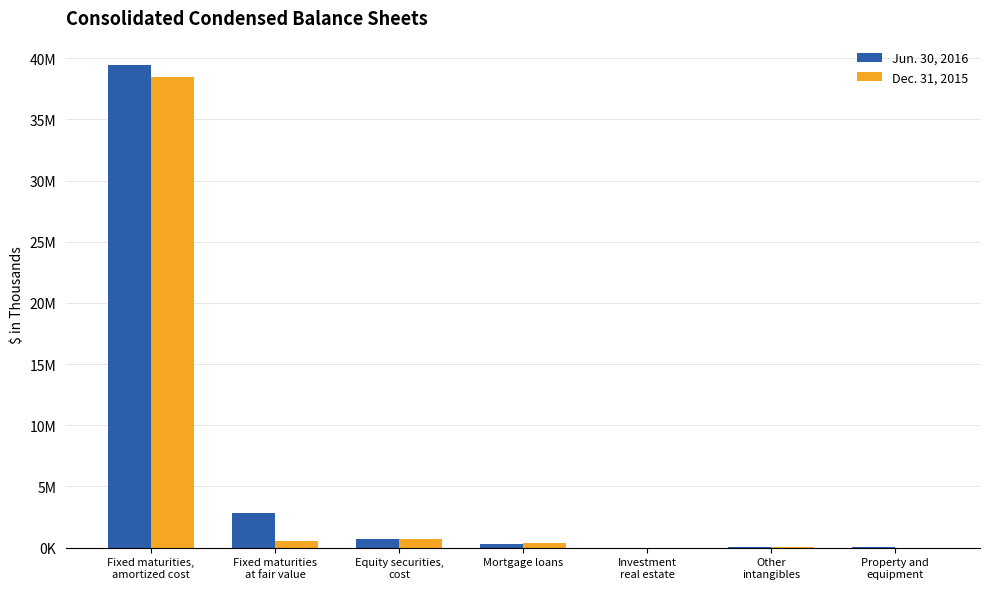

List the series in order of their peak value, lowest first.

Dec. 31, 2015, Jun. 30, 2016